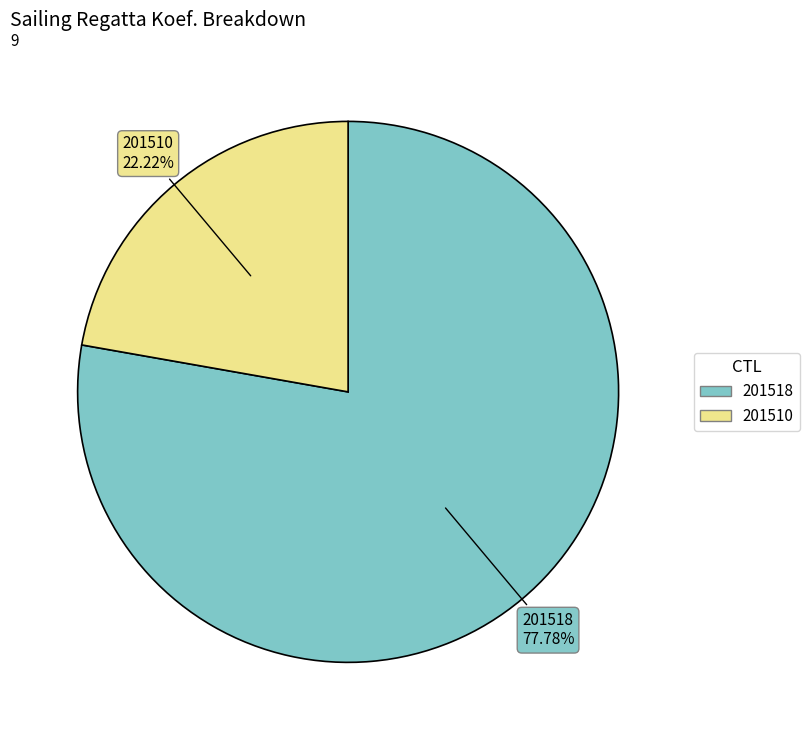

To the nearest percent, what percentage of the pie is 201518?

78%